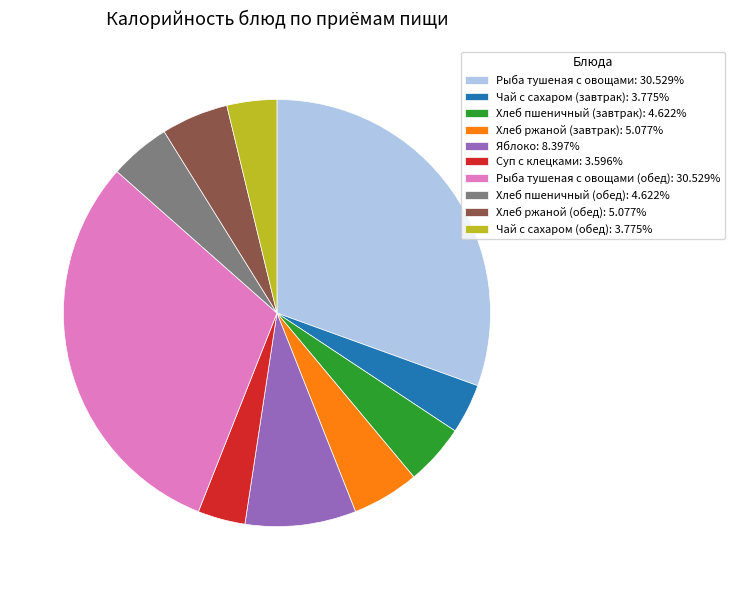

Is the sum of Суп с клецками: 3.596% and Хлеб ржаной (обед): 5.077% greater than half?

No